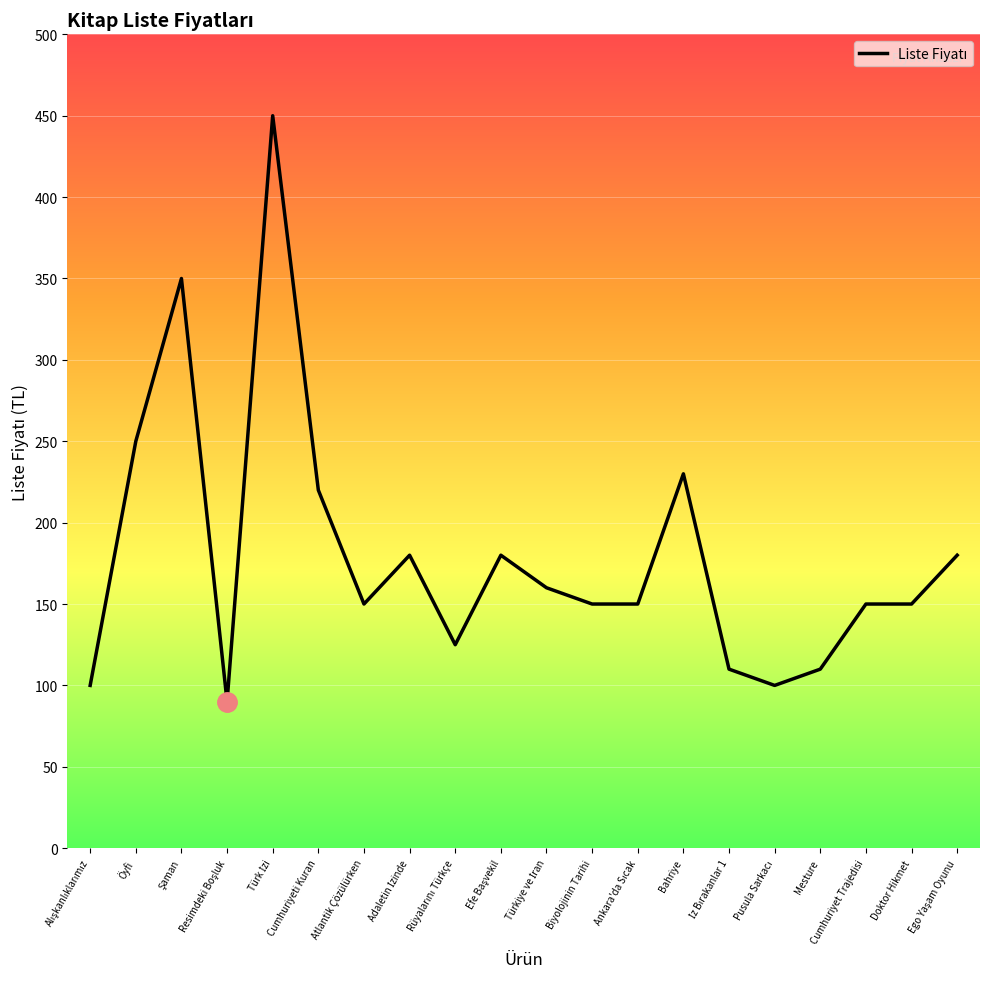

Approximately how many times larger is the value at Mesture compared to Öyfi?

0.4